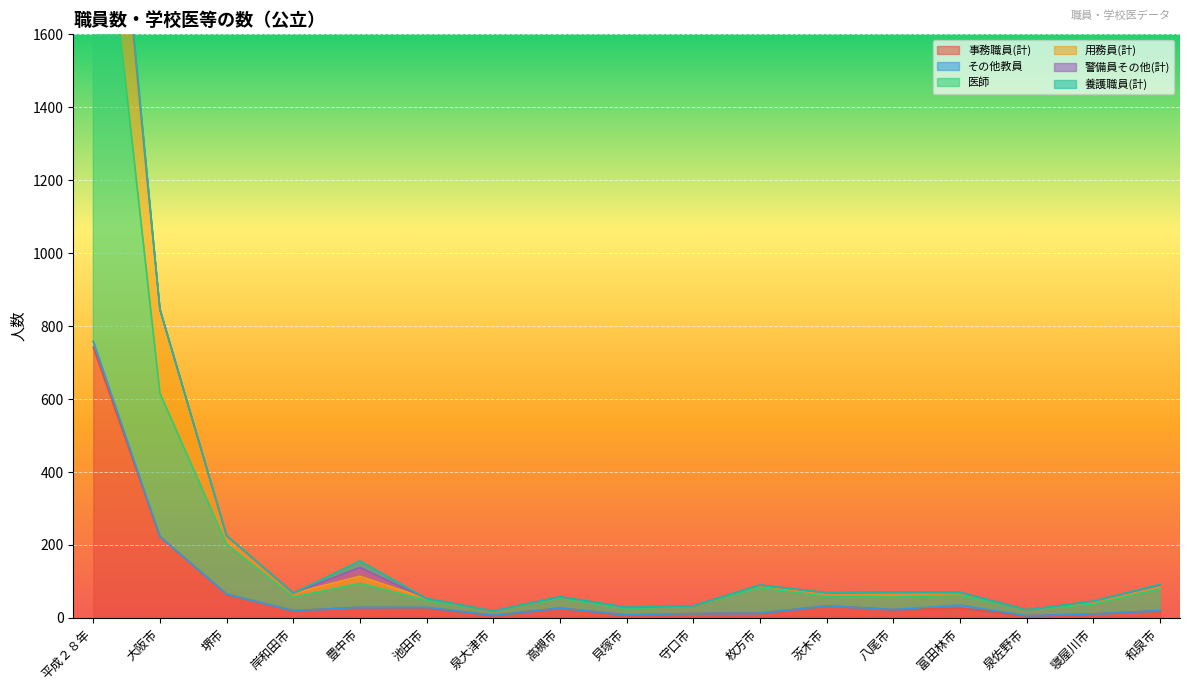

At which category is the sum across all series the highest?

平成２８年